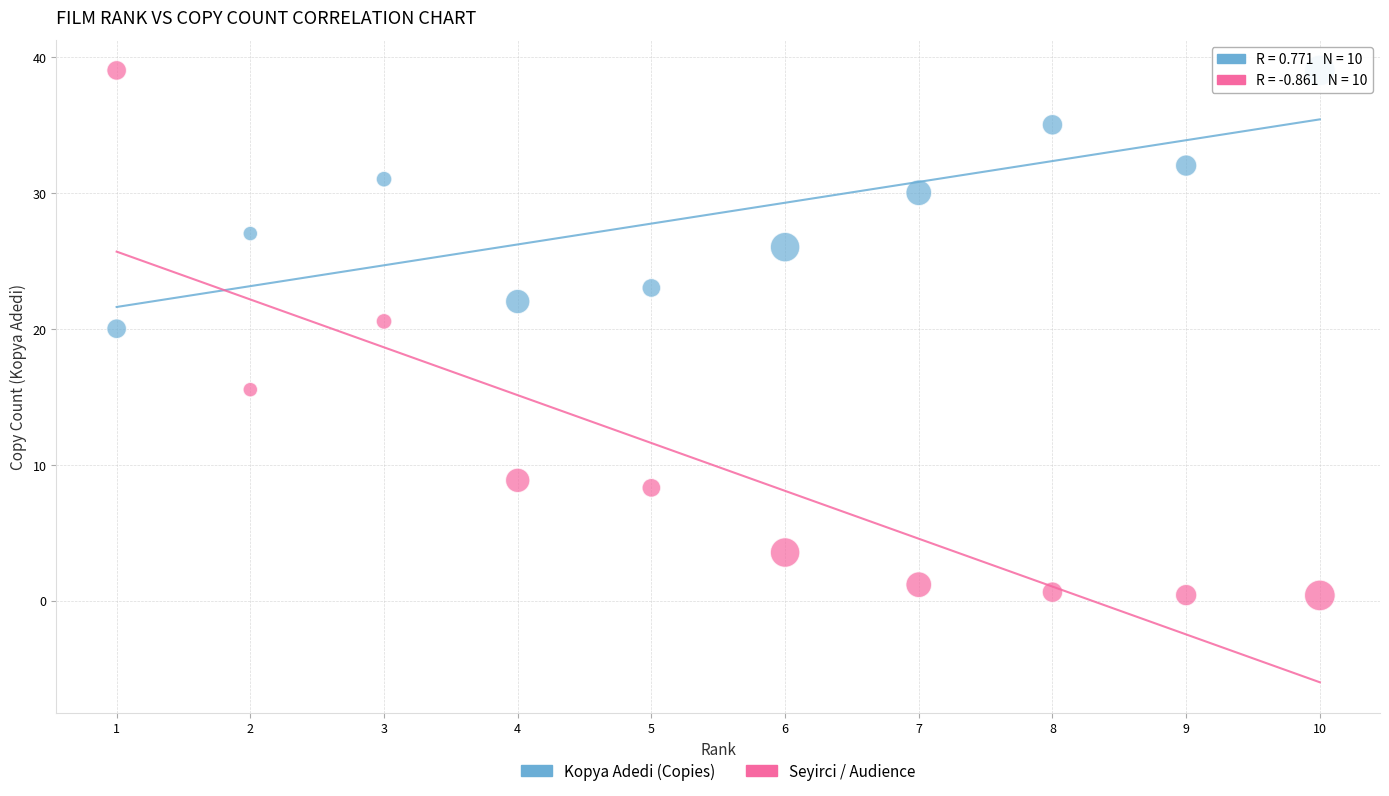

Across all data points, what is the range of Y values (max minus min)?

38.6